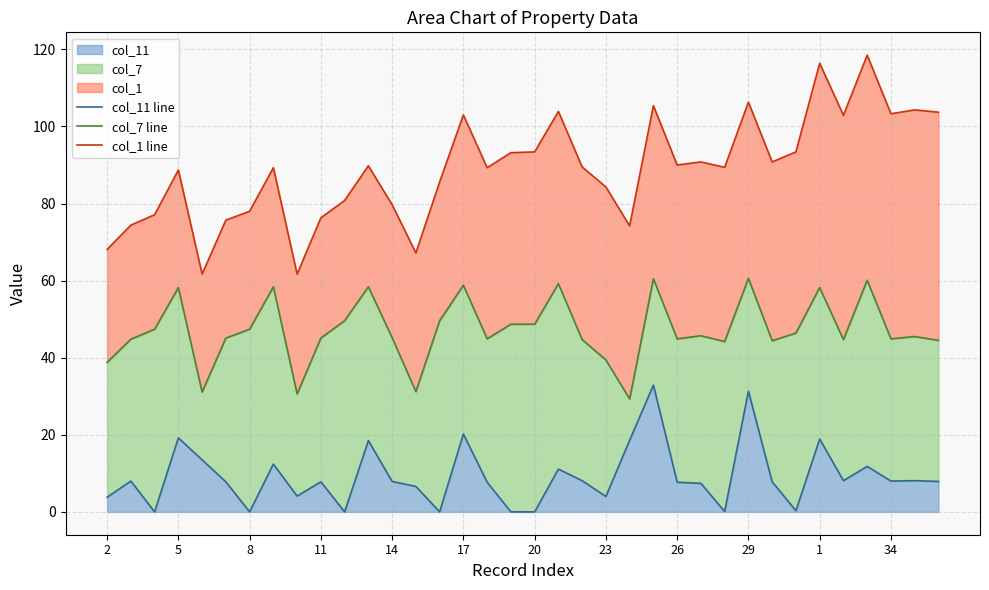

How many categories are shown in the chart?

36